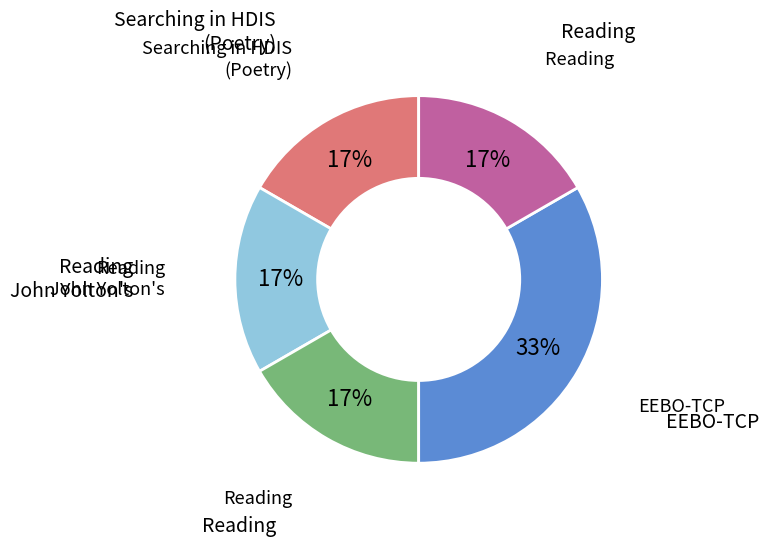

Count the number of slices in the pie.

5